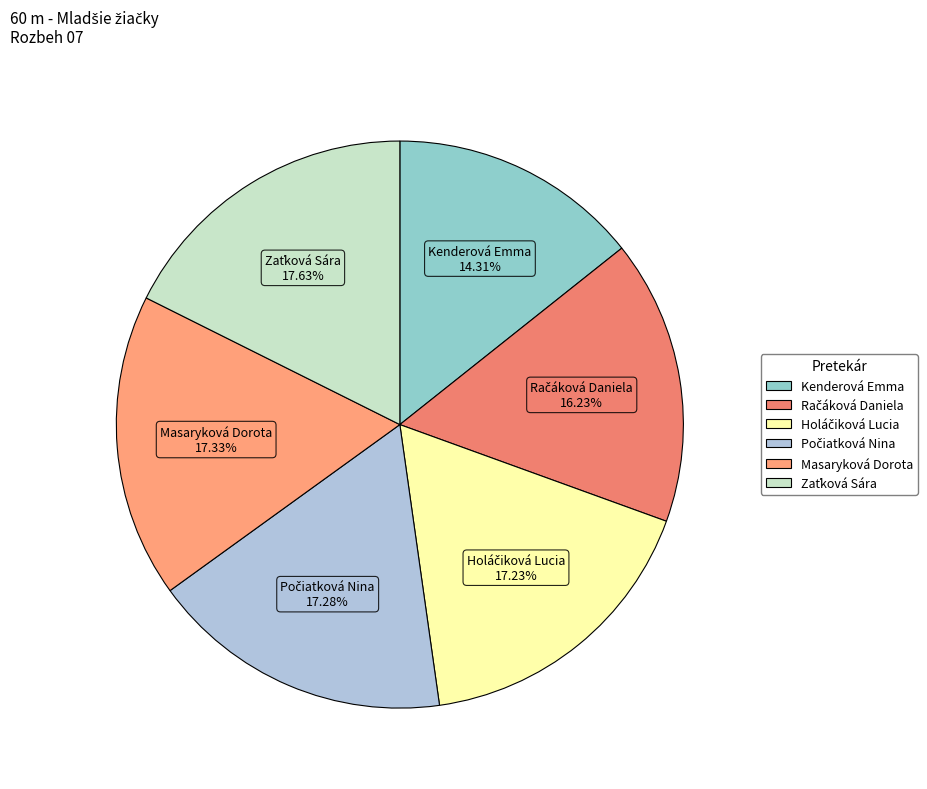

Which category has the smallest portion of the pie?

Kenderová Emma